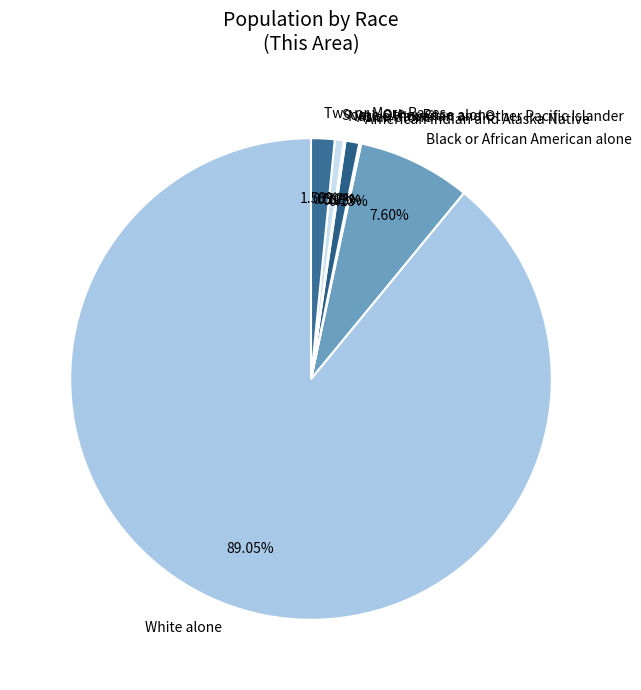

What is the majority slice?

White alone